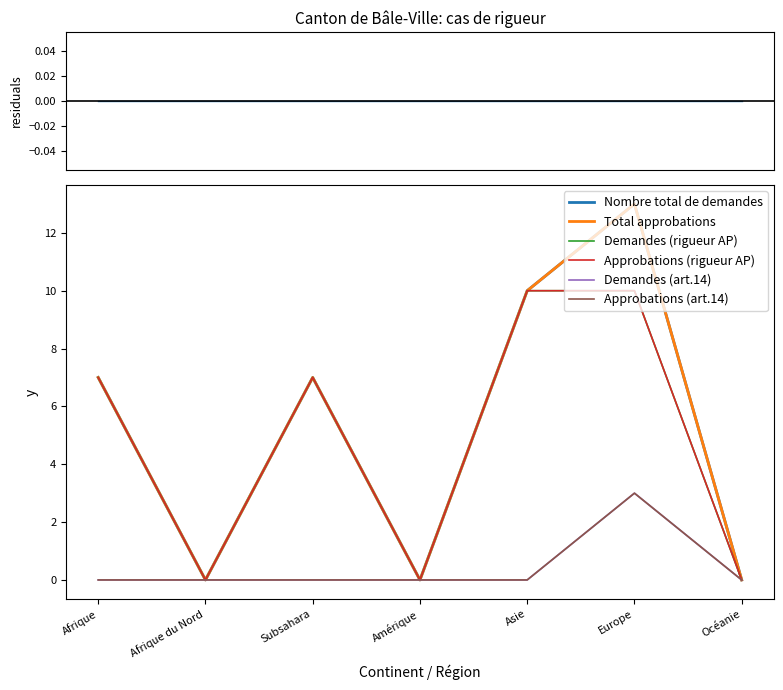

Which series has the largest total across all categories?

Nombre total de demandes